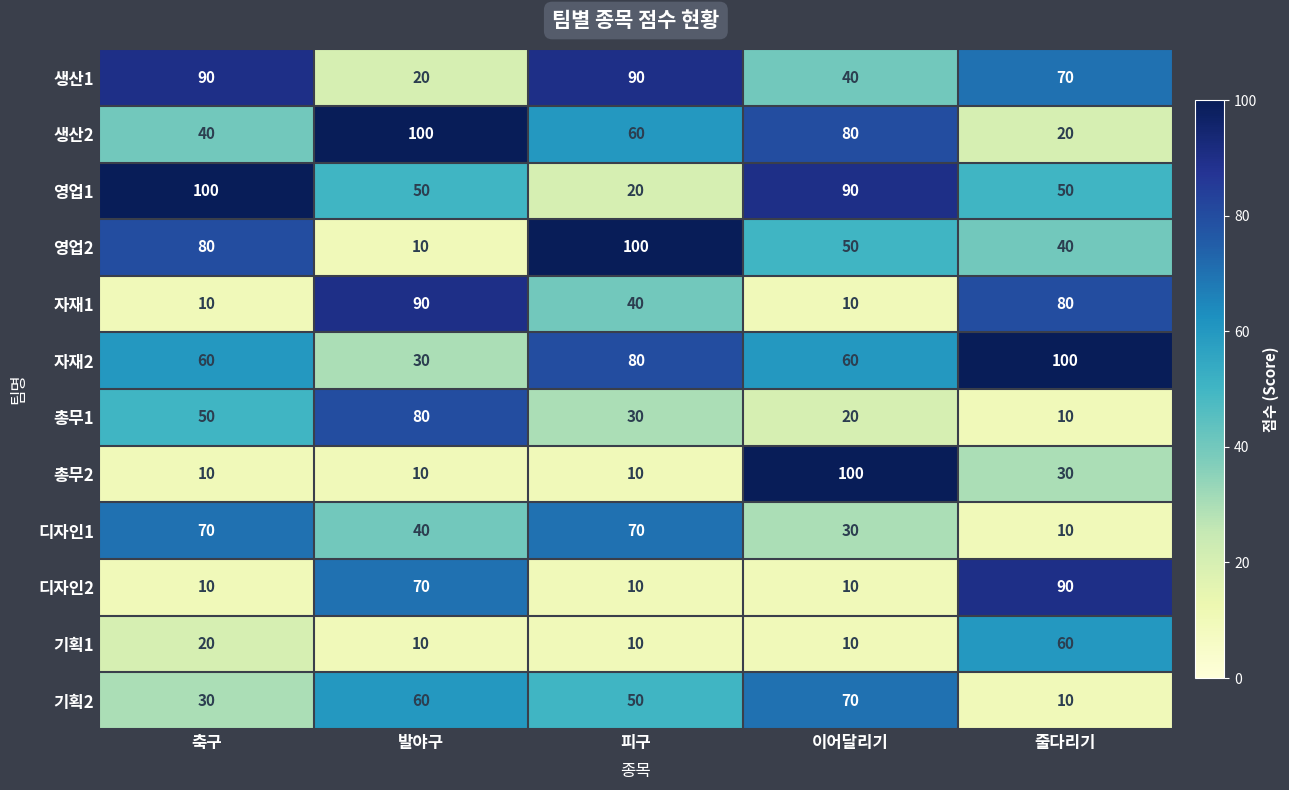

What is the maximum value for 총무1?

80